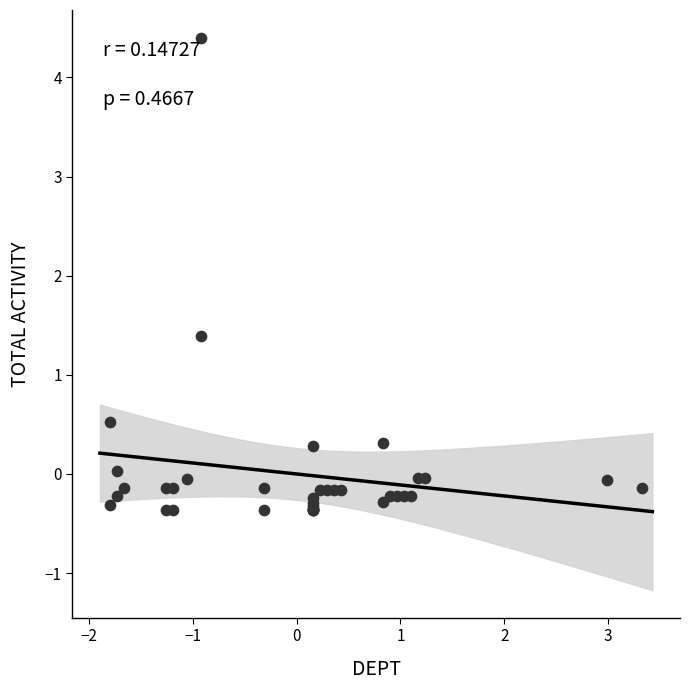

What Y value in the scatter plot is closest to 2?

1.4